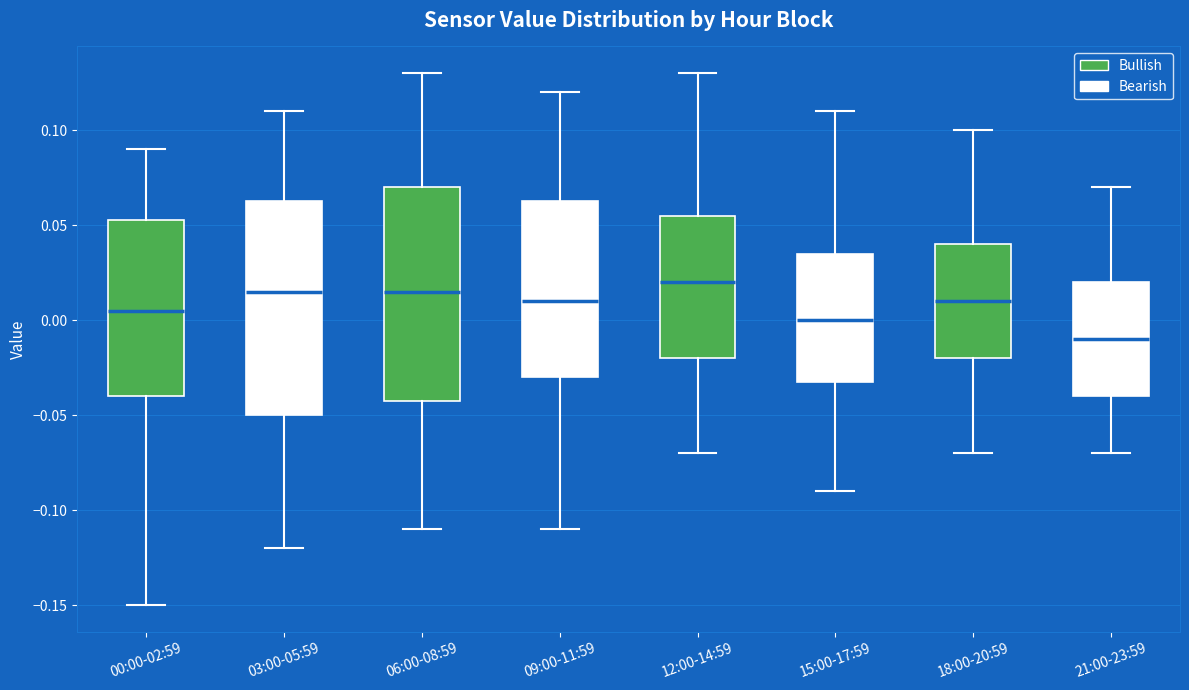

Where is the upper edge of the box for 18:00-20:59 on the y-axis? The values are not printed on the chart, so give them approximately, as read against the axis.

0.040